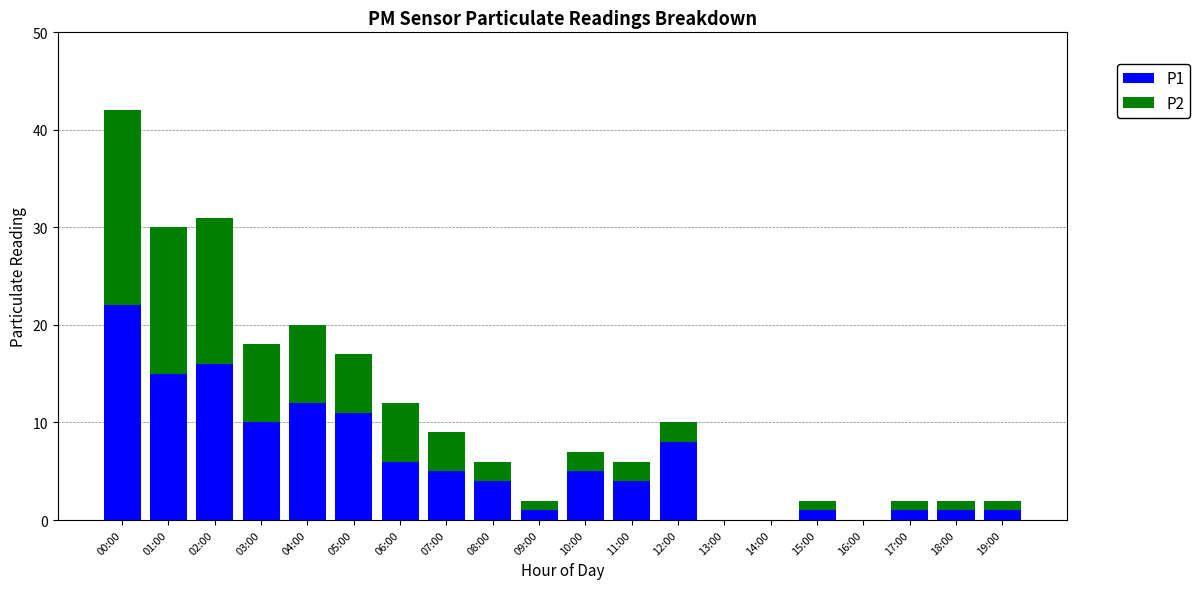

Is it true that P1 equals 1 at 18:00?

True